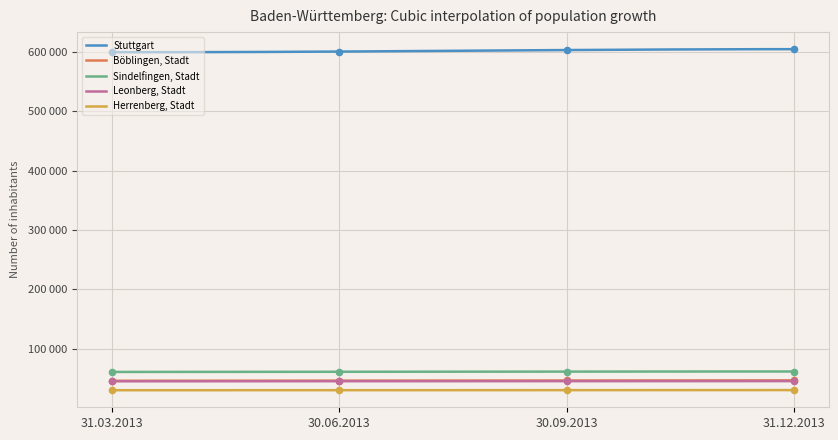

Which series reaches the minimum Y coordinate?

Herrenberg, Stadt